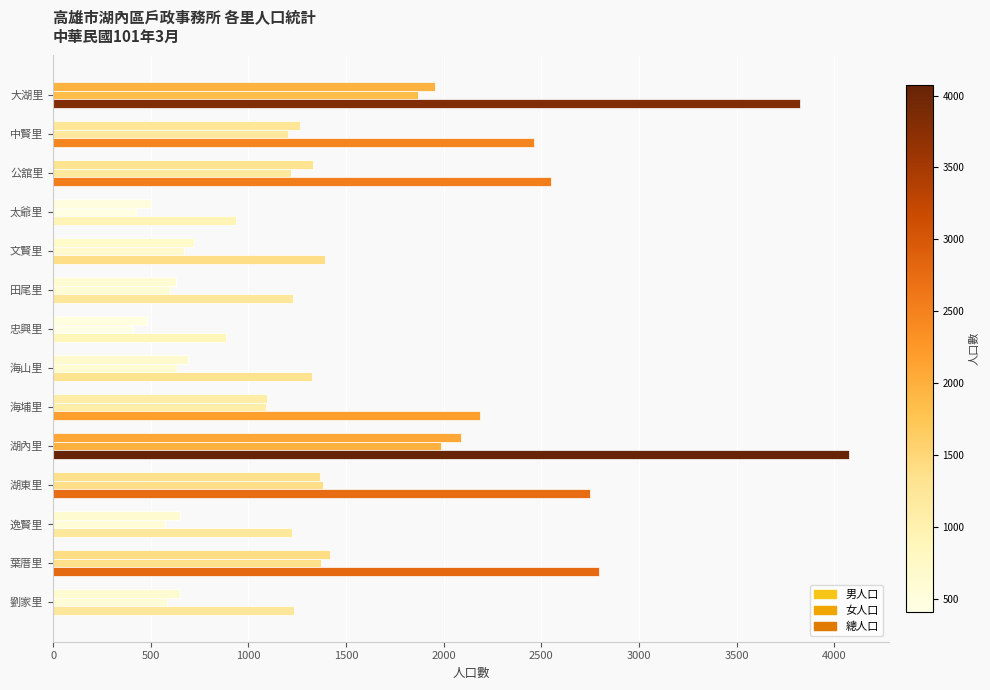

How many categories are shown in the chart?

14